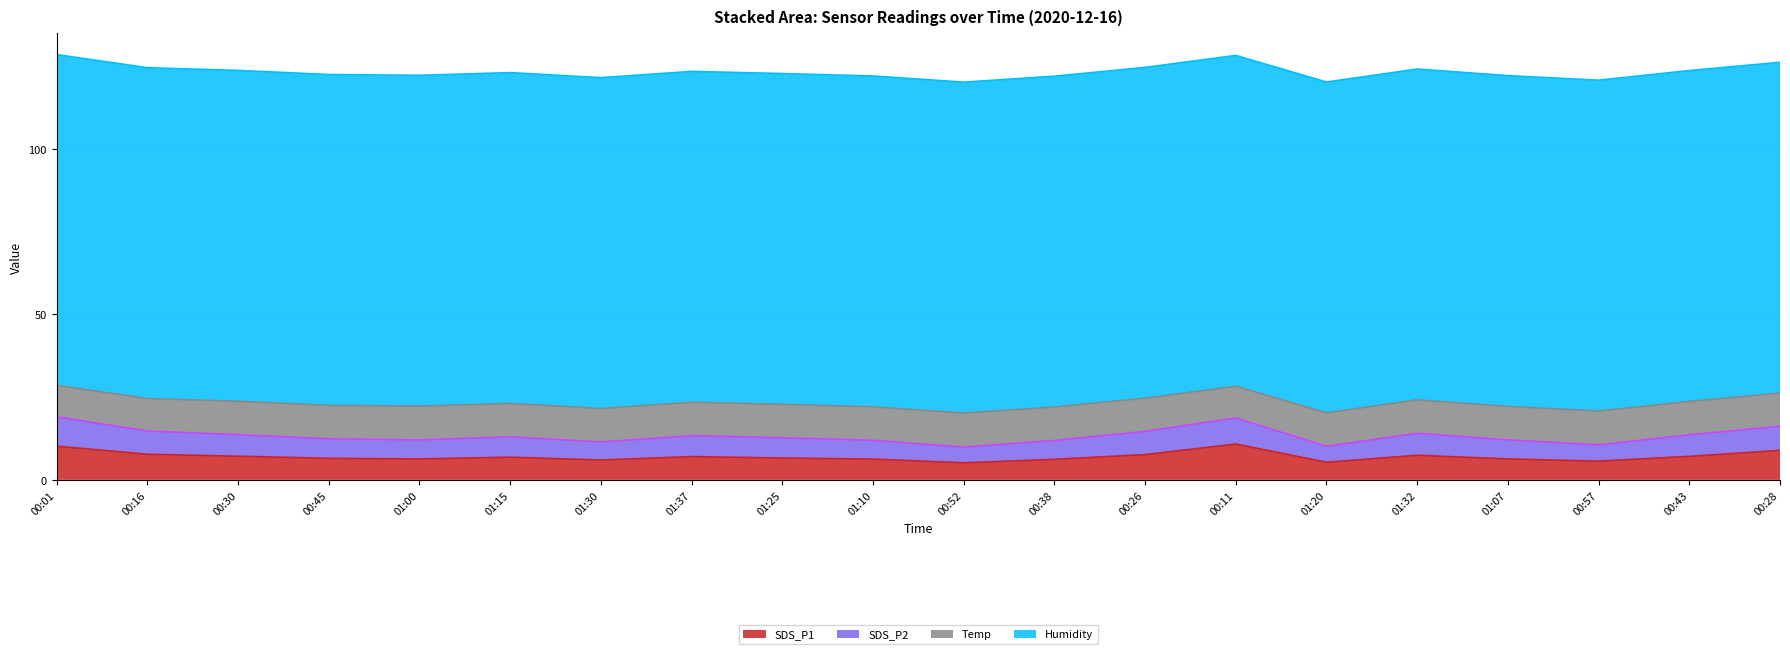

What position from the right is 01:30?

14